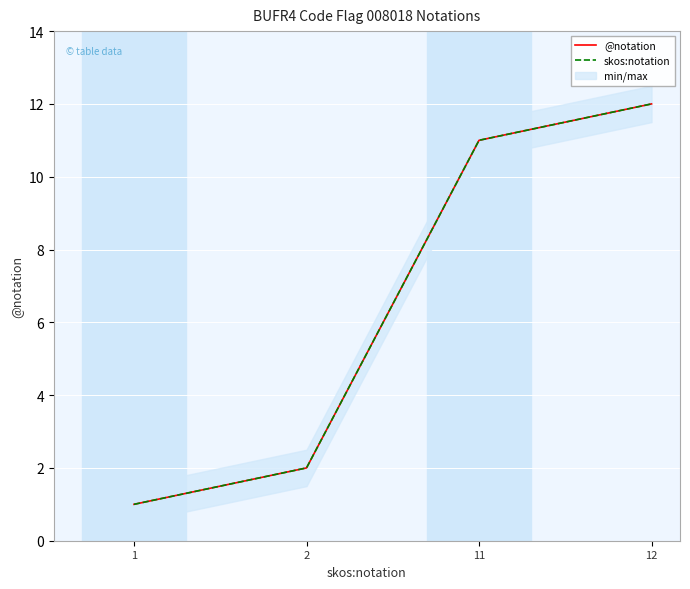

At how many categories does at least one series exceed 2?

2